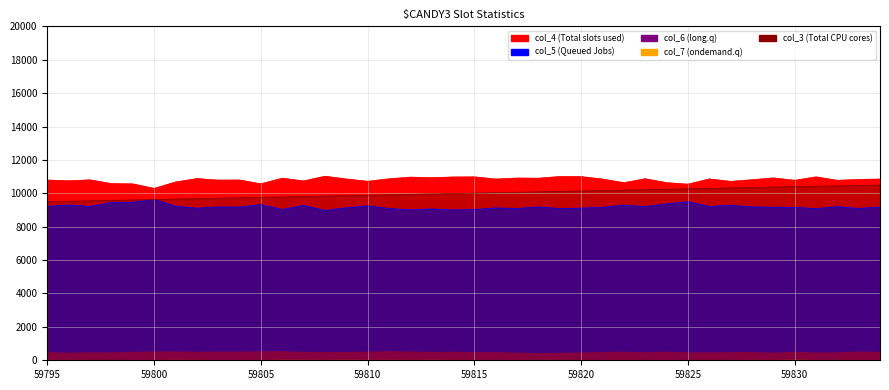

What is the value of the col_3 point at the 37th from the left?

10422.7